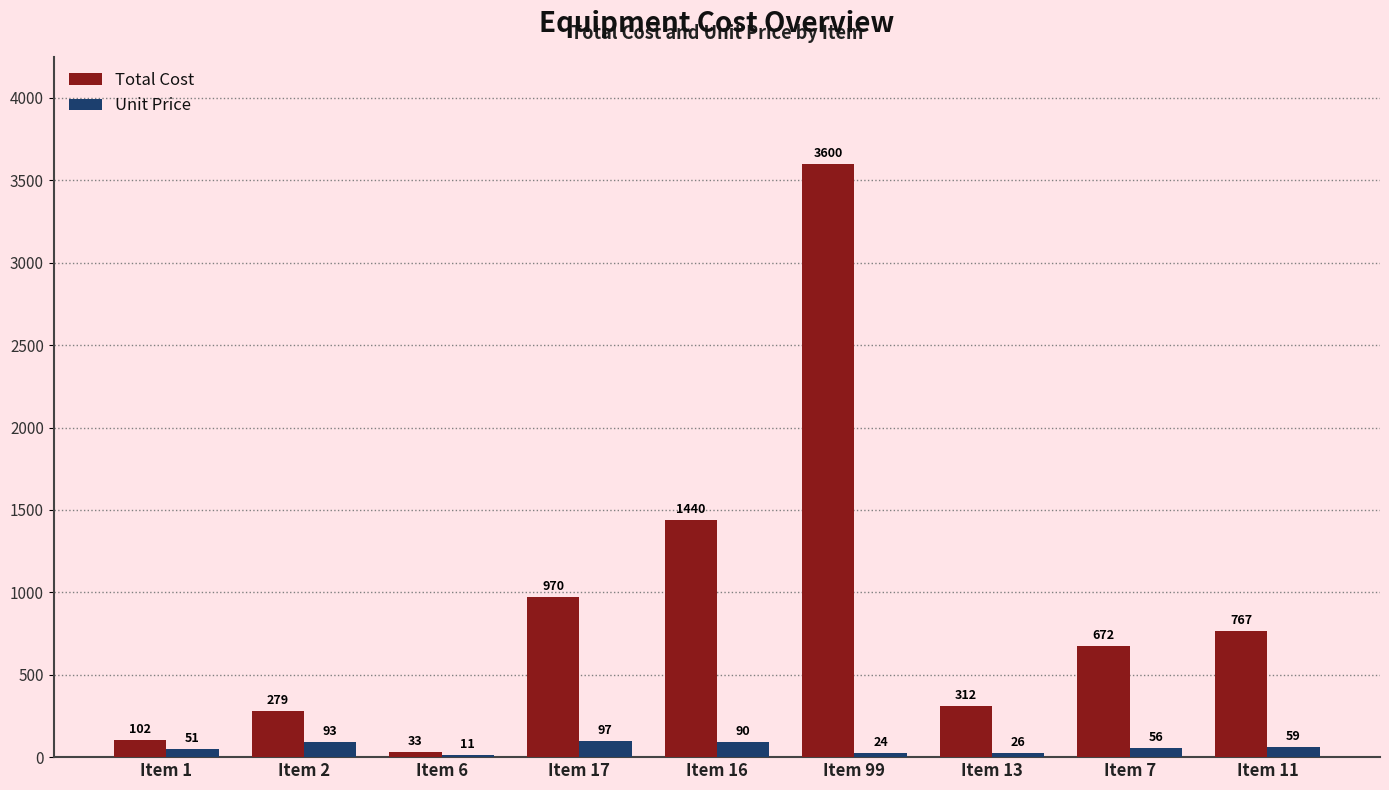

Reading left to right, extract all data points from this chart.

Total Cost: Item 1=102	Item 2=279	Item 6=33	Item 17=970	Item 16=1440	Item 99=3600	Item 13=312	Item 7=672	Item 11=767
Unit Price: Item 1=51	Item 2=93	Item 6=11	Item 17=97	Item 16=90	Item 99=24	Item 13=26	Item 7=56	Item 11=59